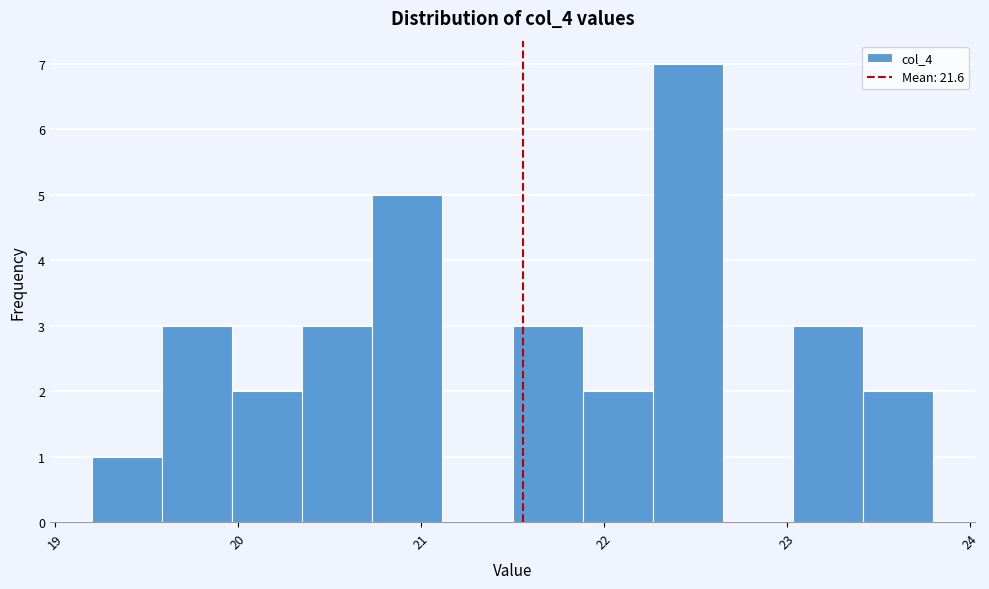

Read against the x-axis, roughly where is the centre of the tallest bar?

22.5